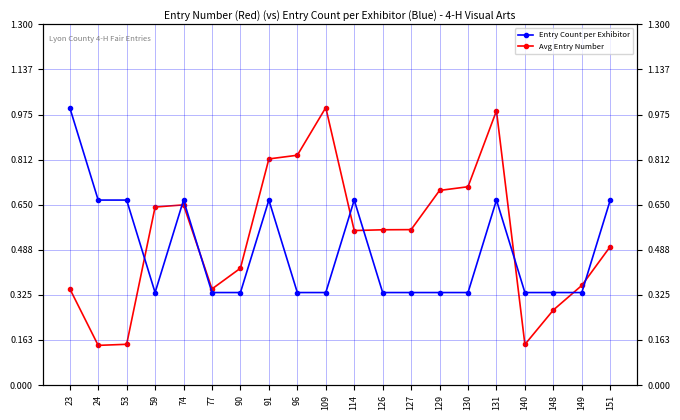

What is the difference between the maximum and minimum values in the Entry Count per Exhibitor series?

0.7